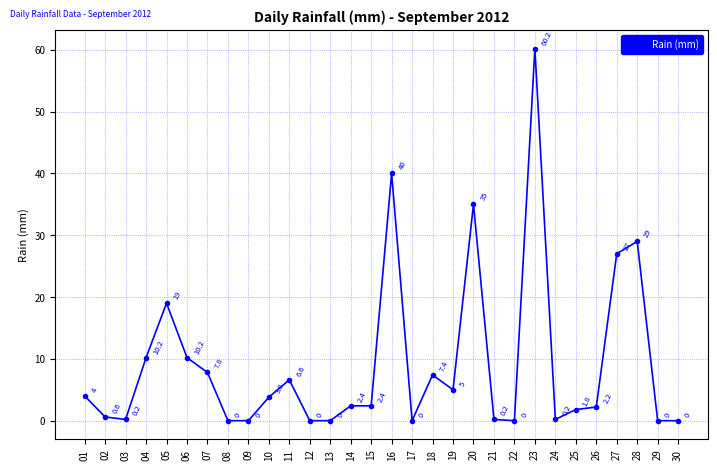

Read the value at 07.

7.8